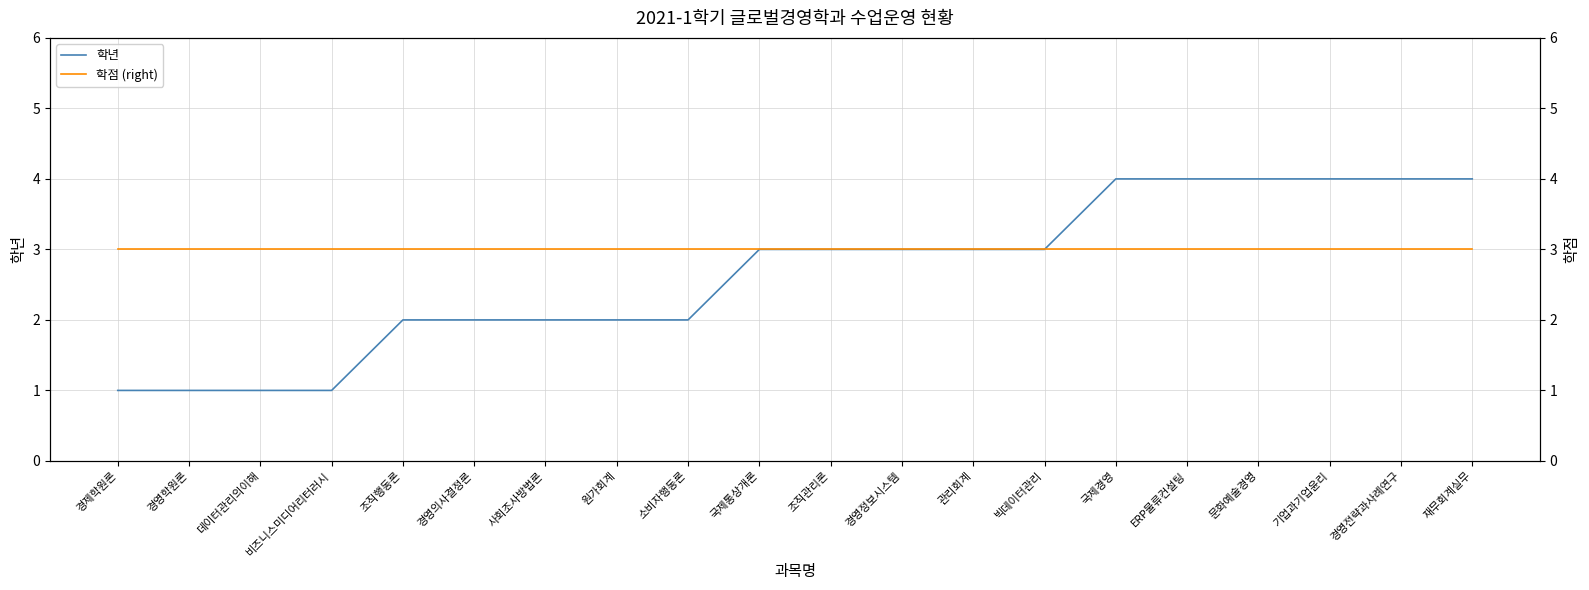

Reading right to left, extract all data points from this chart.

학년: 재무회계실무=4	경영전략과사례연구=4	기업과기업윤리=4	문화예술경영=4	ERP물류컨설팅=4	국제경영=4	빅데이터관리=3	관리회계=3	경영정보시스템=3	조직관리론=3	국제통상개론=3	소비자행동론=2	원가회계=2	사회조사방법론=2	경영의사결정론=2	조직행동론=2	비즈니스미디어리터러시=1	데이터관리의이해=1	경영학원론=1	경제학원론=1
학점 (right): 재무회계실무=3	경영전략과사례연구=3	기업과기업윤리=3	문화예술경영=3	ERP물류컨설팅=3	국제경영=3	빅데이터관리=3	관리회계=3	경영정보시스템=3	조직관리론=3	국제통상개론=3	소비자행동론=3	원가회계=3	사회조사방법론=3	경영의사결정론=3	조직행동론=3	비즈니스미디어리터러시=3	데이터관리의이해=3	경영학원론=3	경제학원론=3